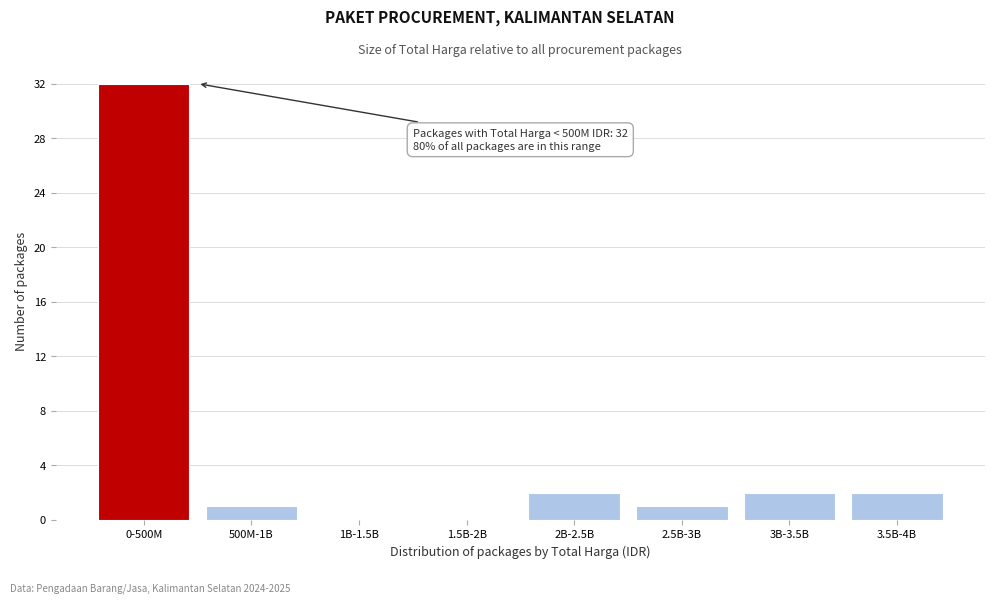

Reading left to right, transcribe all the data shown in this chart.

0-500M=32	500M-1B=1	1B-1.5B=0	1.5B-2B=0	2B-2.5B=2	2.5B-3B=1	3B-3.5B=2	3.5B-4B=2